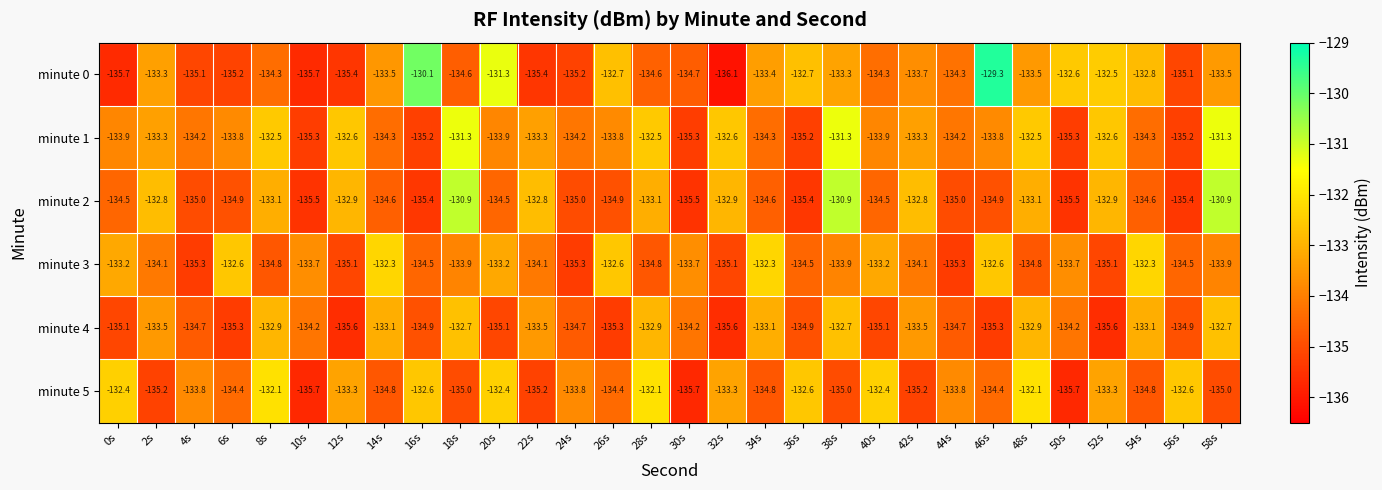

At 30s, list the series in order from largest to smallest.

minute 3, minute 4, minute 0, minute 1, minute 2, minute 5